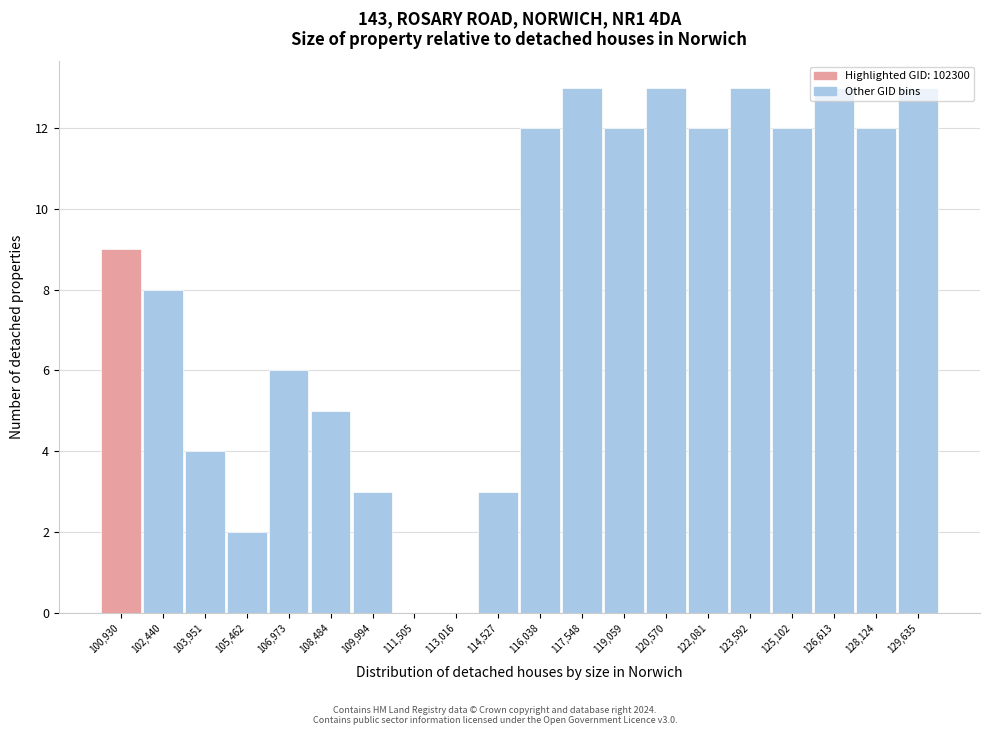

The chart shows a value of 2 at 105,462. True or false?

True